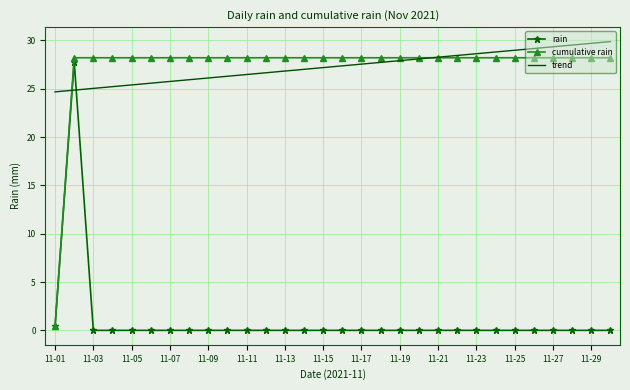

What is the highest value of the rain series?

27.8